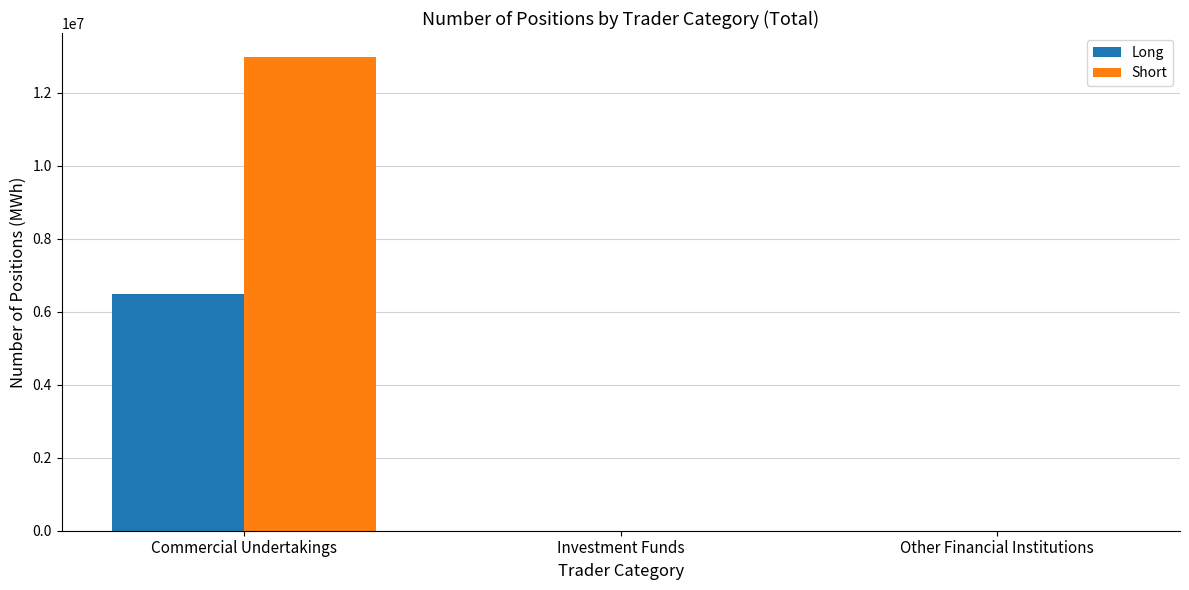

What is the maximum value for Short?

12982891